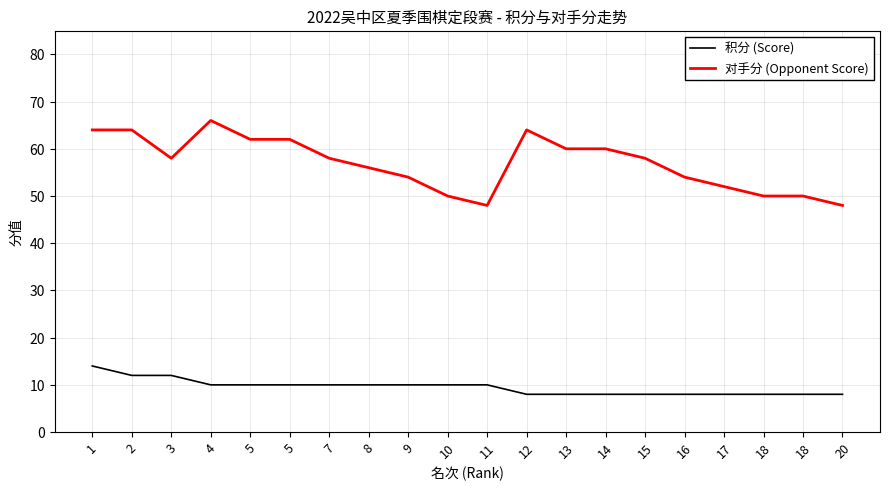

Reading right to left, extract all data points from this chart.

积分 (Score): 8	8	8	8	8	8	8	8	8	10	10	10	10	10	10	10	10	12	12	14
对手分 (Opponent Score): 48	50	50	52	54	58	60	60	64	48	50	54	56	58	62	62	66	58	64	64